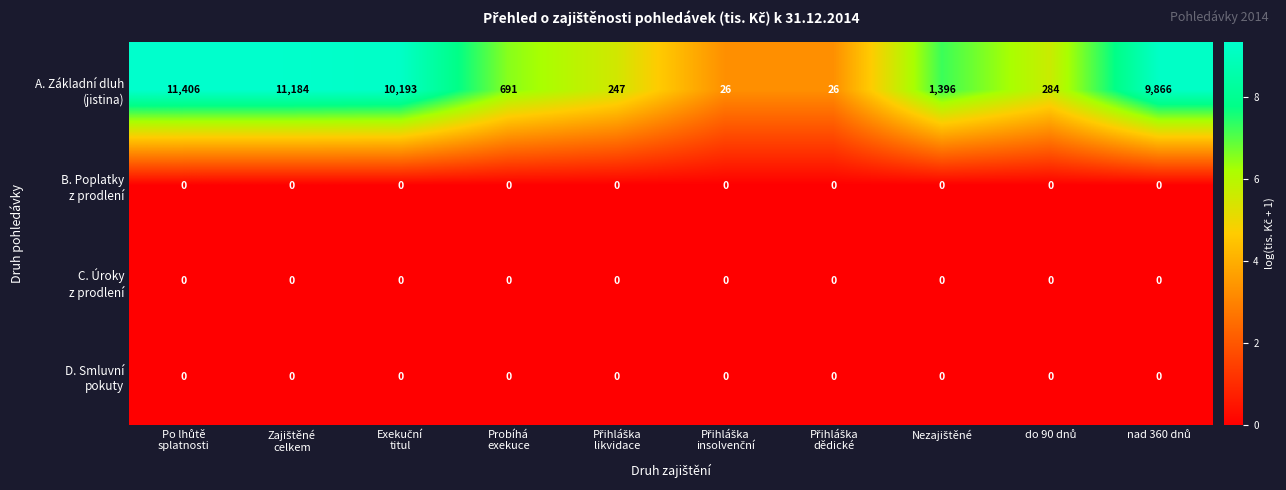

At how many categories does at least one series exceed 7335?

4